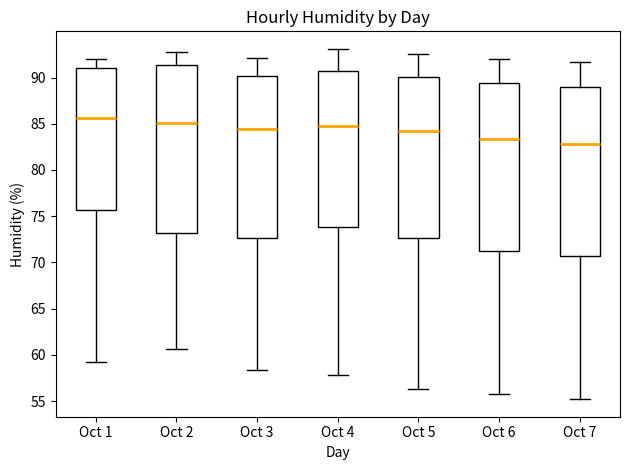

Reading left to right, read every box against the y-axis: the position of its median line, the range the box covers, and the ends of its whiskers. The values are not printed on the chart, so give them approximately, as read against the axis.

Oct 1: median 85.5, box 75.5 to 91.0, whiskers 59.0 to 92.0
Oct 2: median 85.0, box 73.0 to 91.5, whiskers 60.5 to 93.0
Oct 3: median 84.5, box 72.5 to 90.0, whiskers 58.5 to 92.0
Oct 4: median 85.0, box 74.0 to 90.5, whiskers 58.0 to 93.0
Oct 5: median 84.0, box 72.5 to 90.0, whiskers 56.5 to 92.5
Oct 6: median 83.5, box 71.0 to 89.5, whiskers 56.0 to 92.0
Oct 7: median 83.0, box 70.5 to 89.0, whiskers 55.0 to 91.5